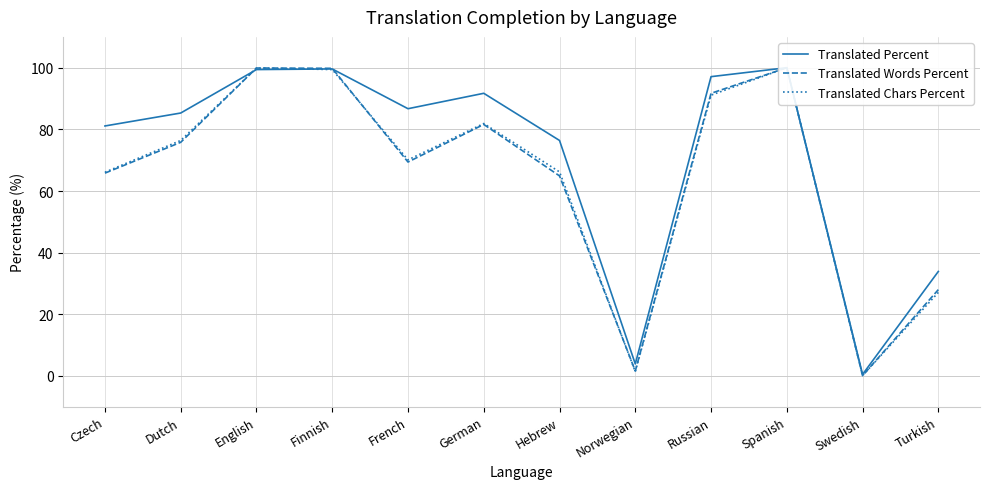

Is it true that Translated Chars Percent equals 66.1 at Czech?

True